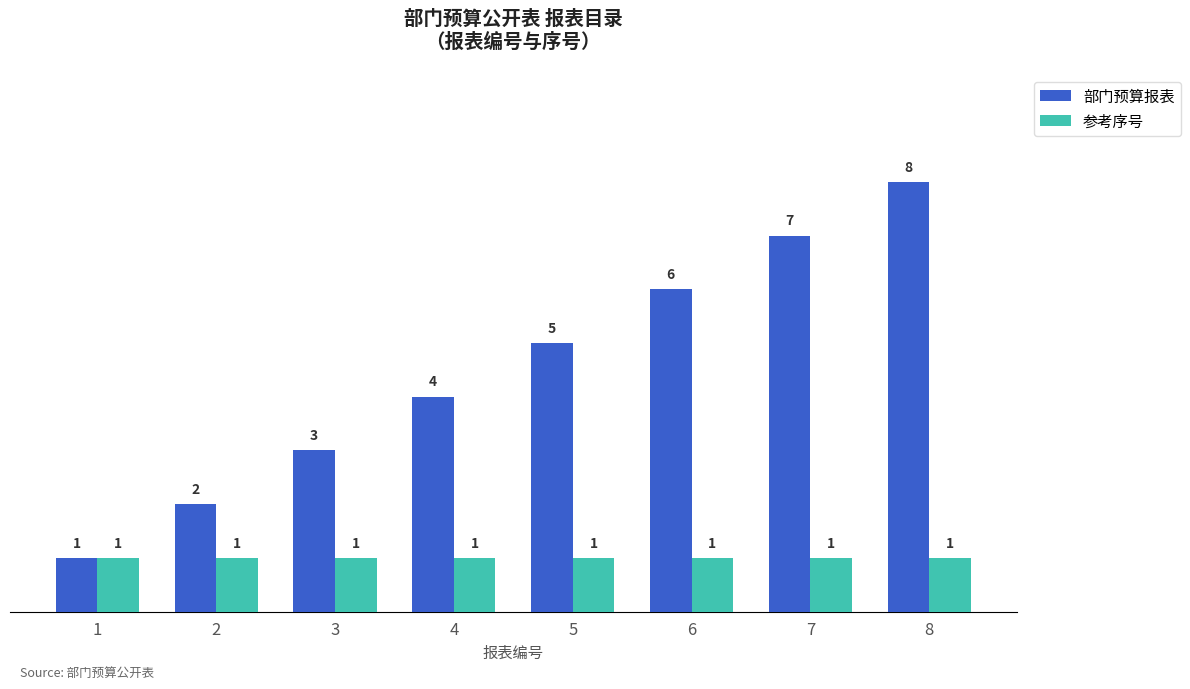

What is the maximum value for 部门预算报表?

8